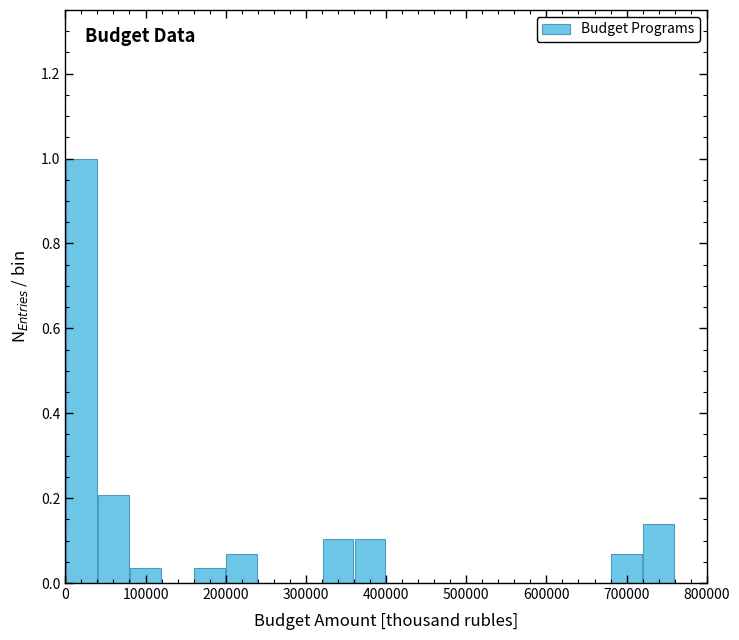

Over which range of the x-axis is the bar tallest?

0 to 40000